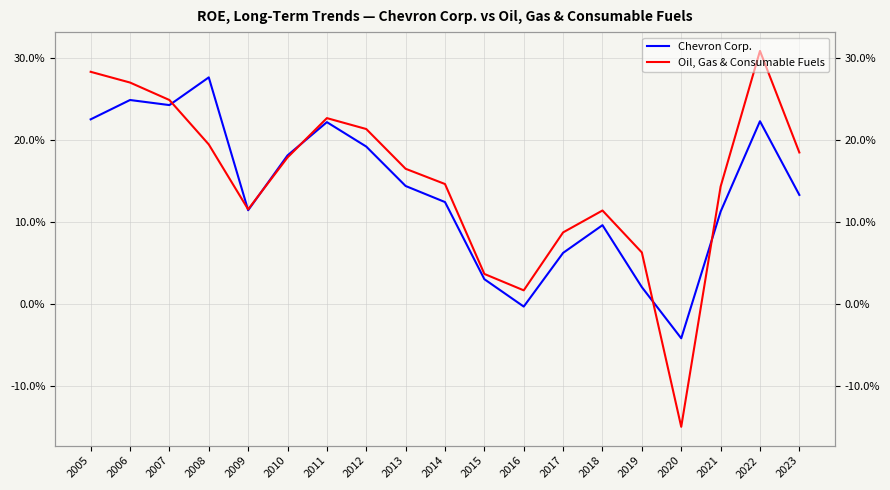

What is the difference between the Oil, Gas & Consumable Fuels values at 2019 and 2021?

0.1